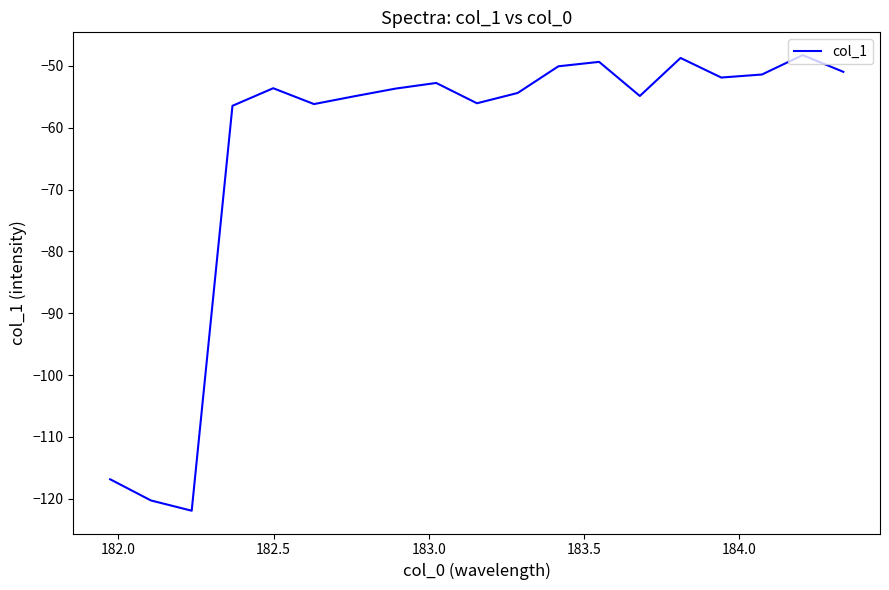

What is the difference between the maximum and minimum values?

73.7